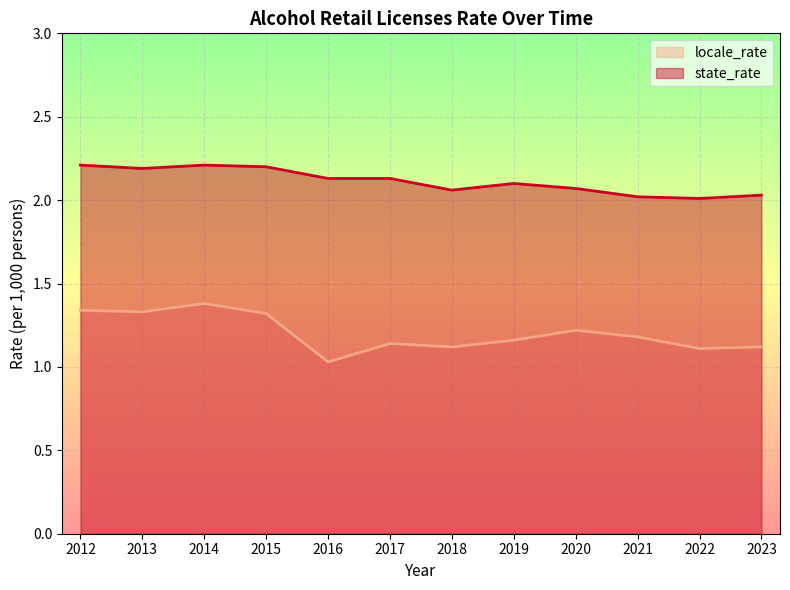

At which category does the chart reach its minimum across all series?

2016